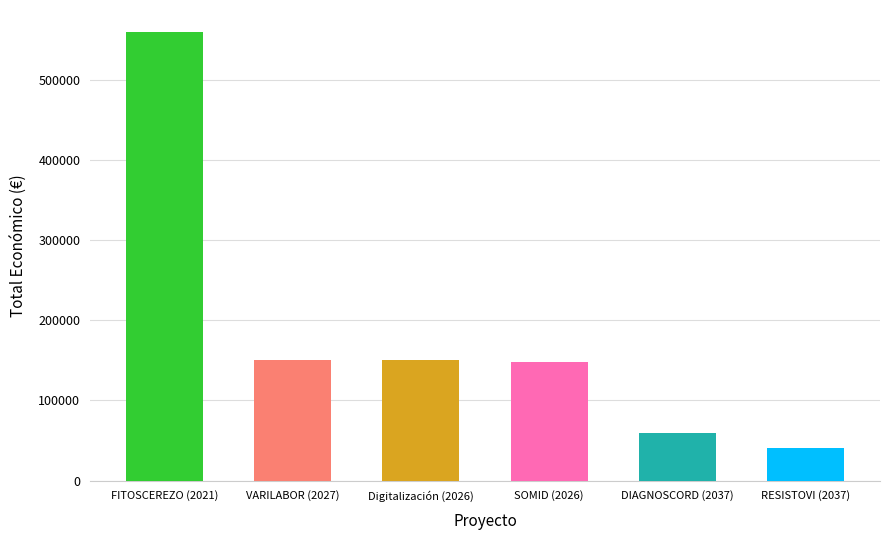

How many distinct data groups are displayed?

1